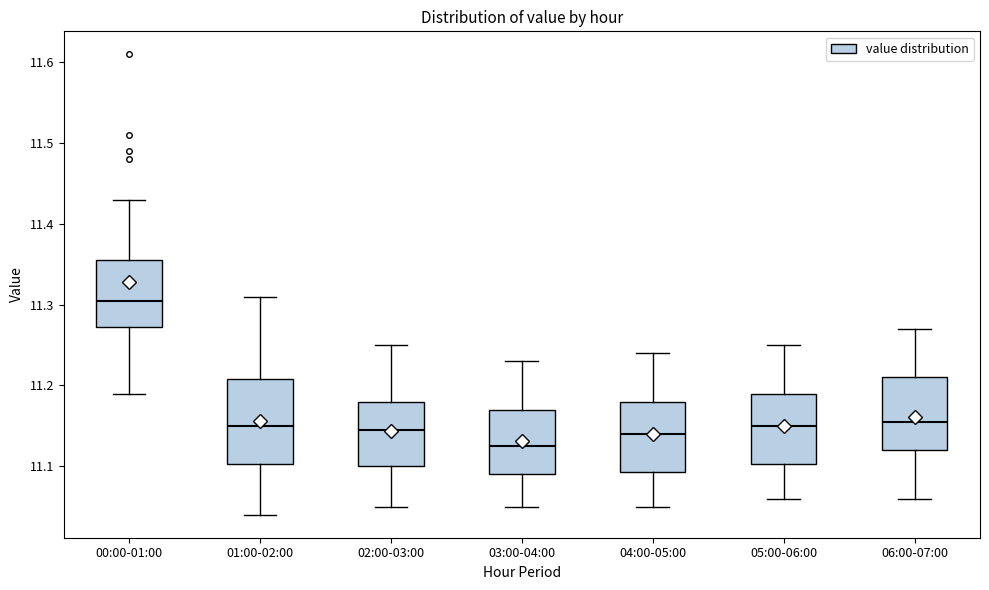

Which box's median line is the highest?

00:00-01:00